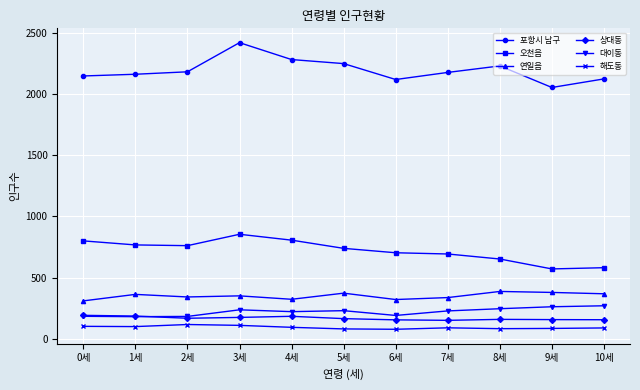

Between 1세 and 5세, which series saw the biggest shift?

포항시 남구